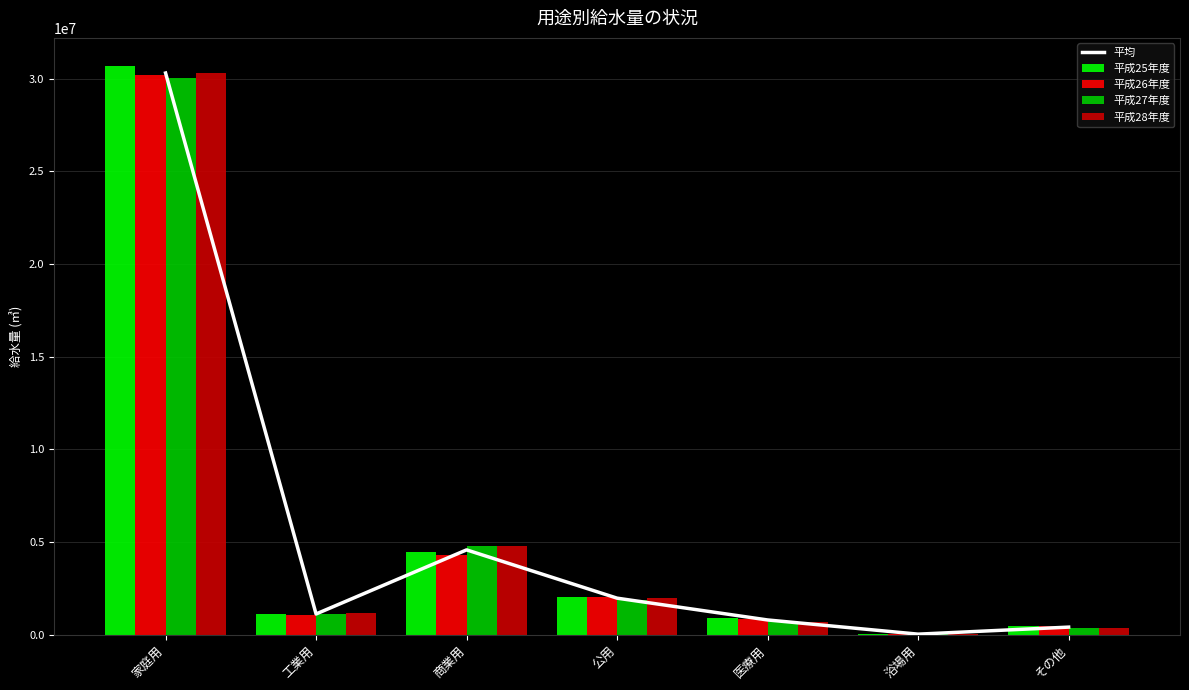

At which label does 平成27年度 first exceed 1114664?

家庭用